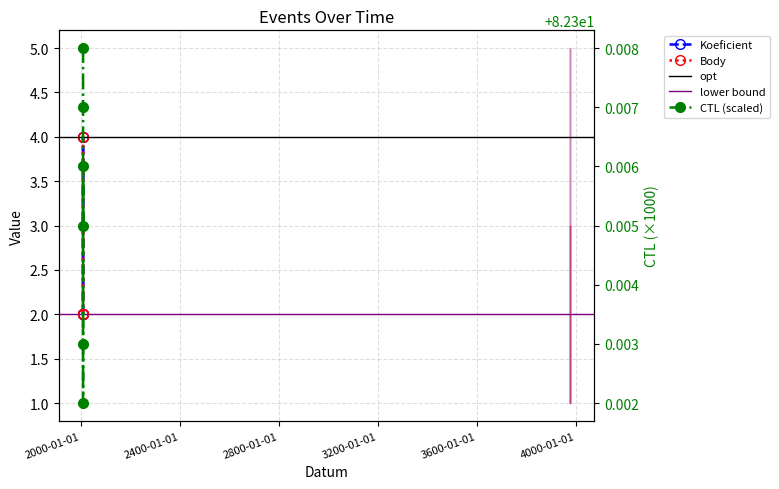

What is the lowest value of the CTL (scaled) series?

82.3